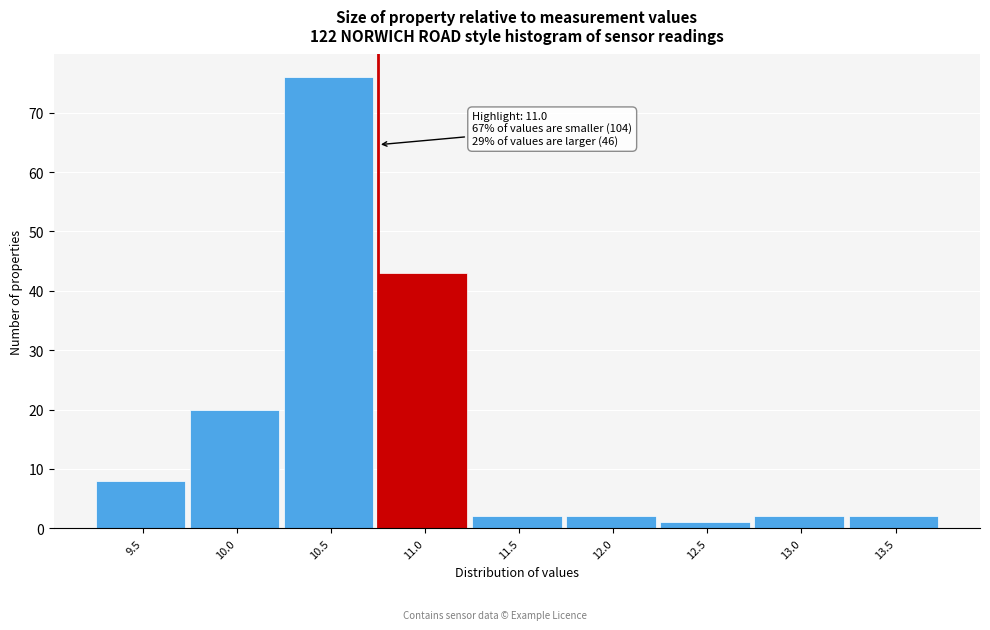

Reading right to left, list all the values displayed in this chart.

2	2	1	2	2	43	76	20	8